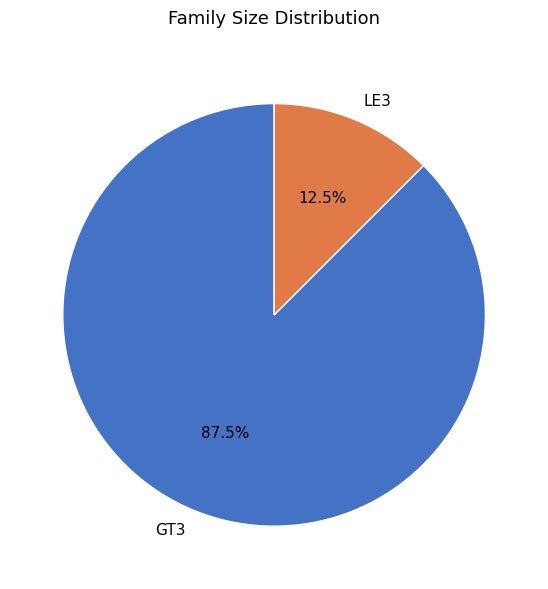

Between GT3 and LE3, which is larger?

GT3